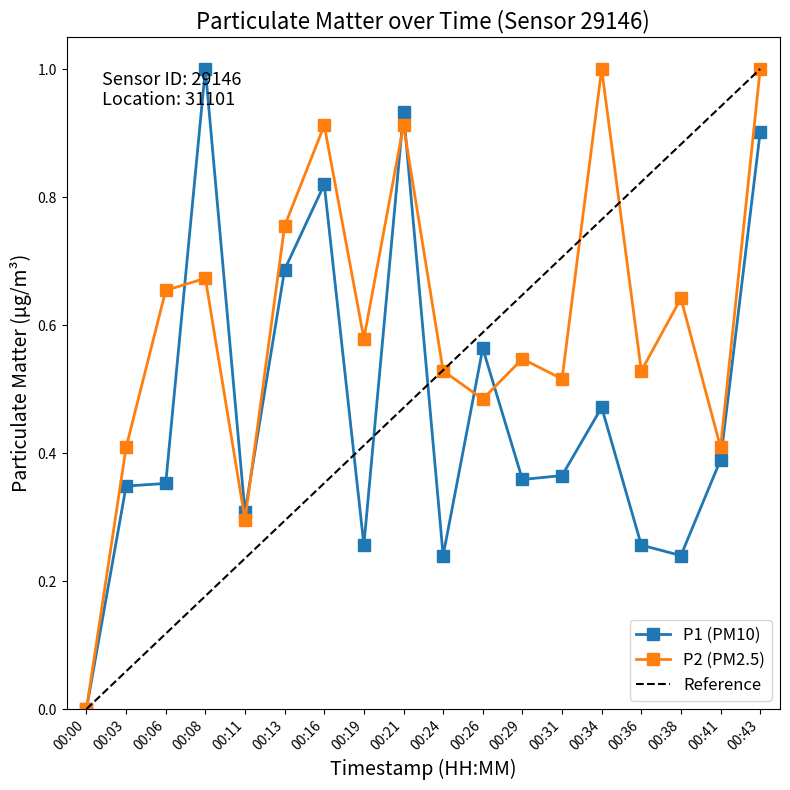

Where do P1 and P2 first cross each other?

00:06 and 00:08